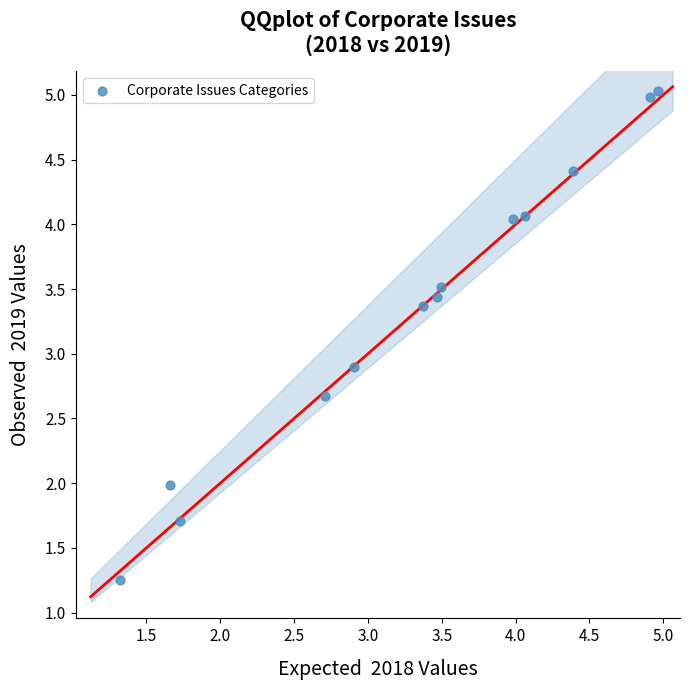

What Y value in the scatter plot is closest to 3?

2.9